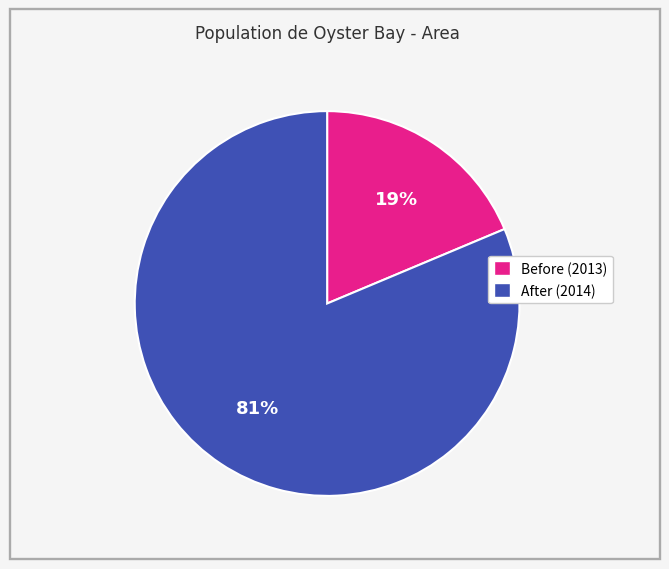

Is there any slice that represents more than half of the pie?

Yes